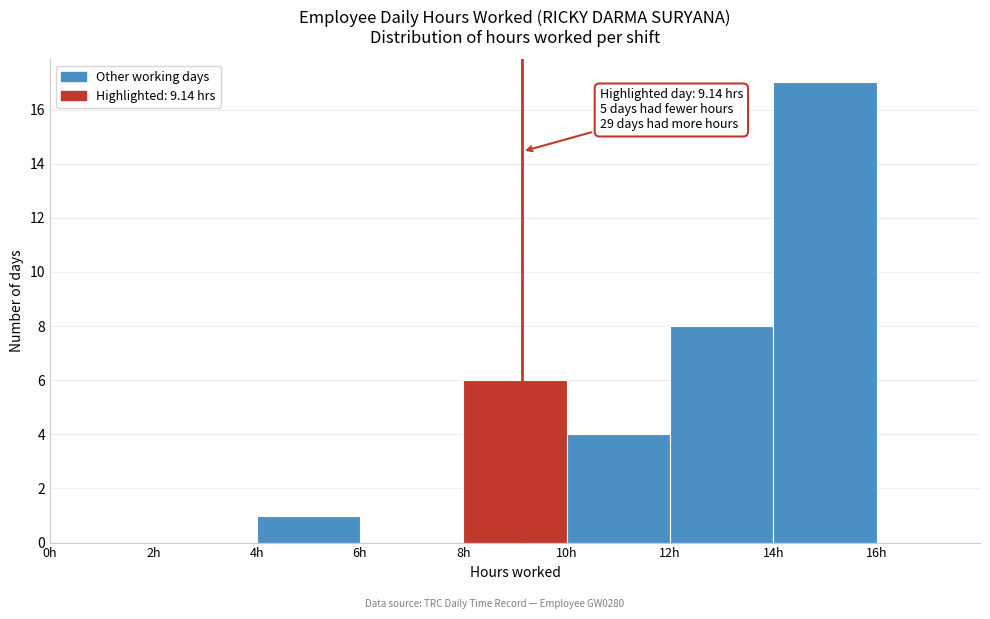

Over which range of the x-axis is the bar tallest?

14 to 16